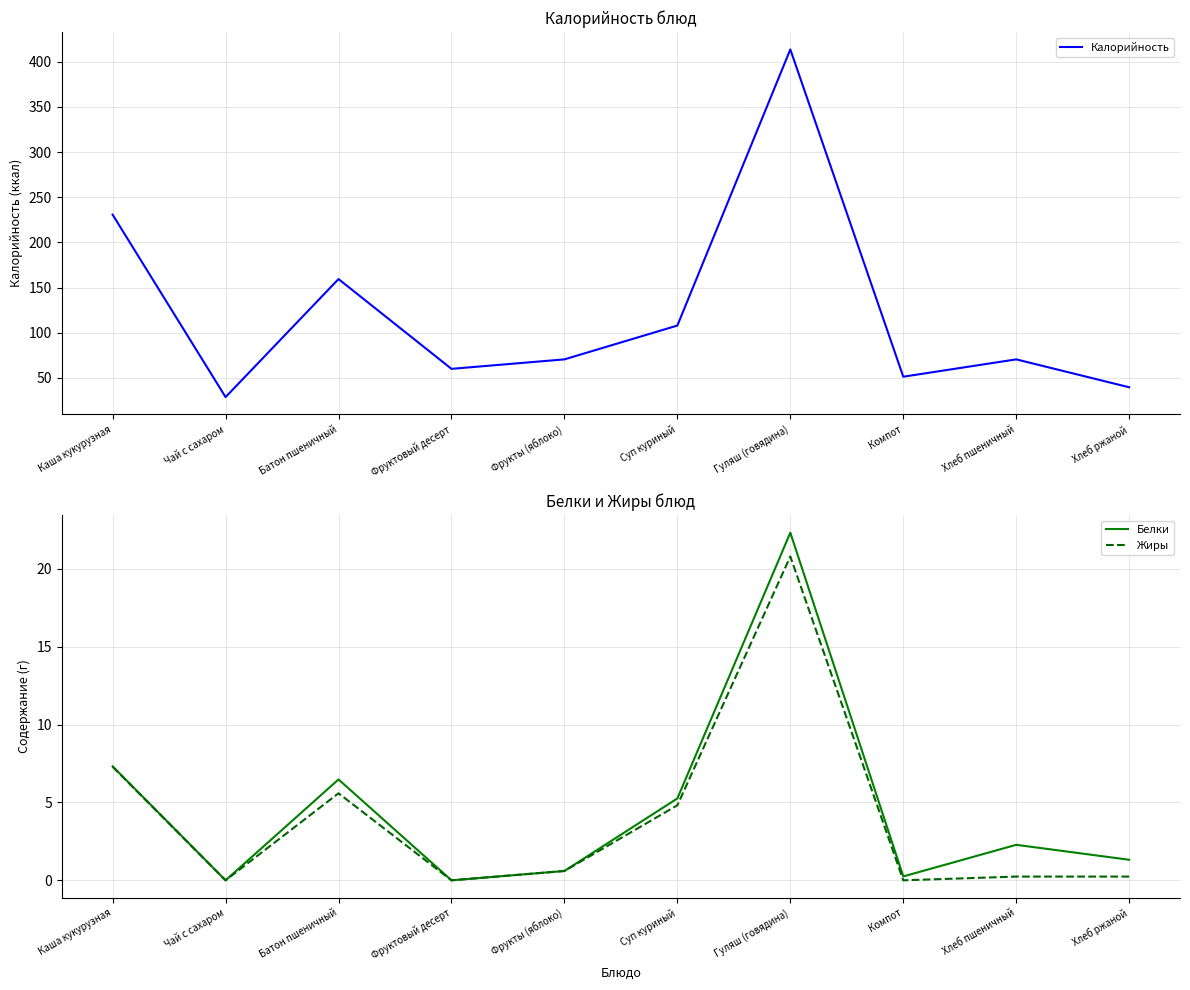

Between Каша кукурузная and Фруктовый десерт, which series saw the biggest shift?

Калорийность